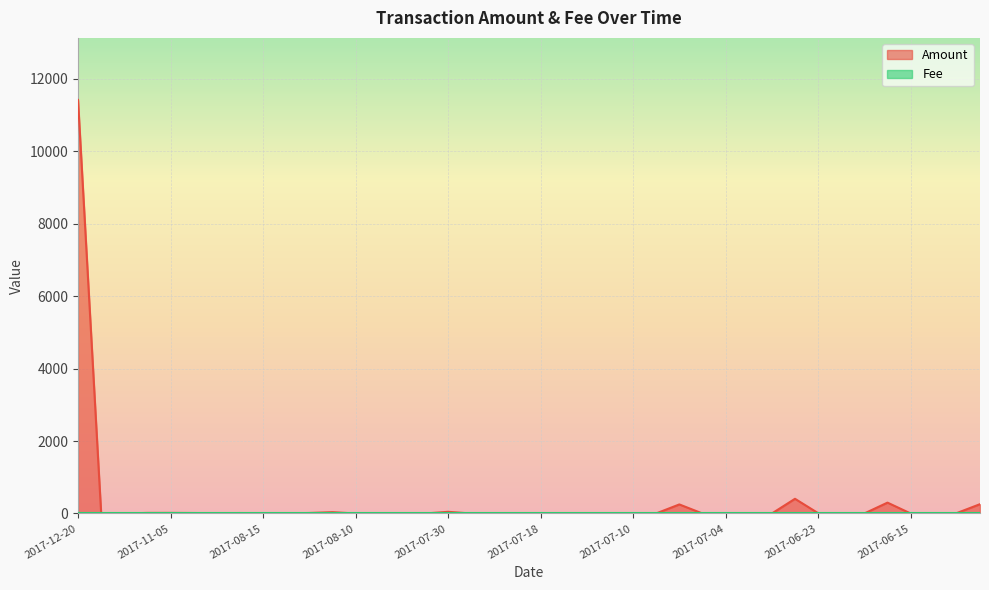

Which series has the largest range (max minus min)?

Amount